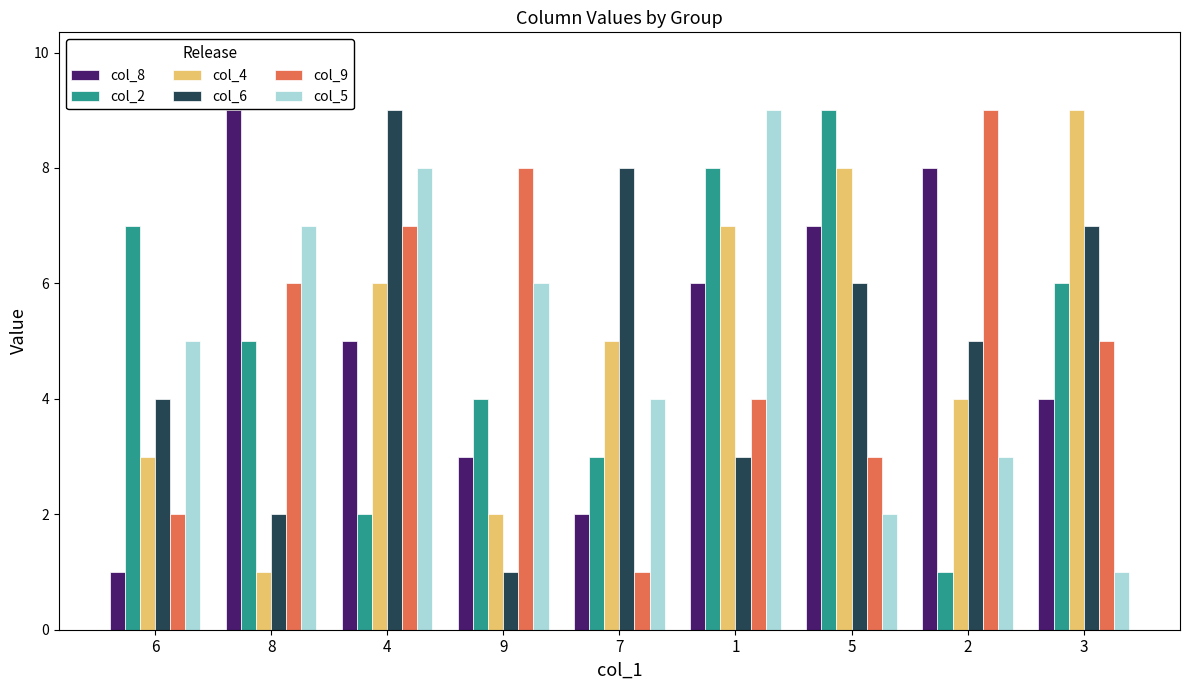

At 4, list the series in order from smallest to largest.

col_2, col_8, col_4, col_9, col_5, col_6